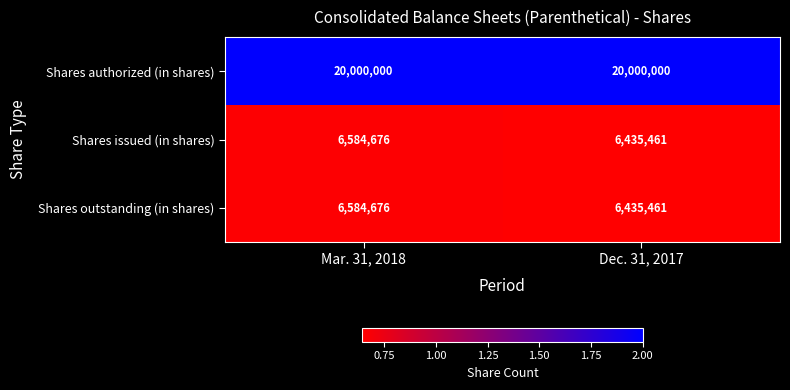

Reading left to right, extract all data points from this chart.

Shares authorized (in shares): 20000000	20000000
Shares issued (in shares): 6584676	6435461
Shares outstanding (in shares): 6584676	6435461